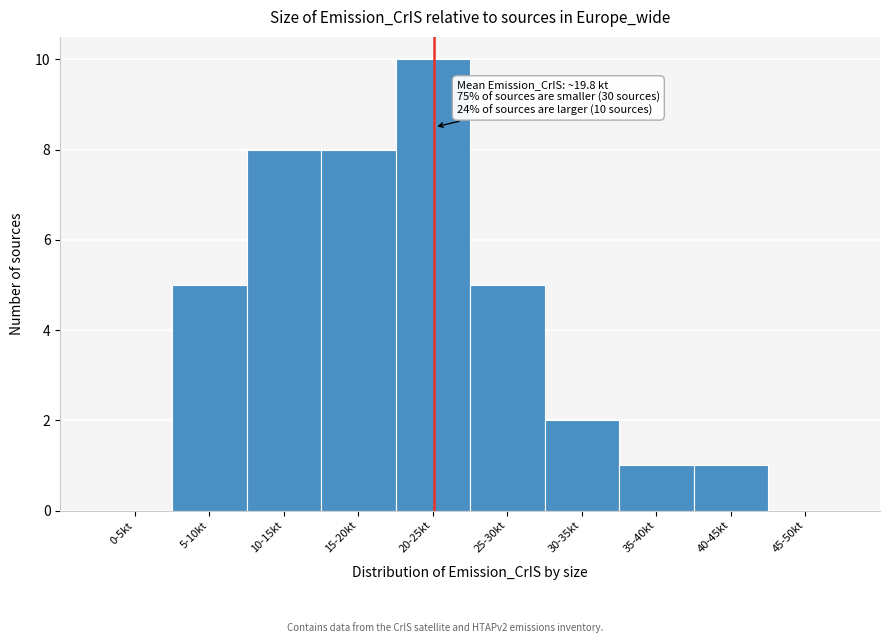

Reading right to left, list all the values displayed in this chart.

45-50kt=0	40-45kt=1	35-40kt=1	30-35kt=2	25-30kt=5	20-25kt=10	15-20kt=8	10-15kt=8	5-10kt=5	0-5kt=0